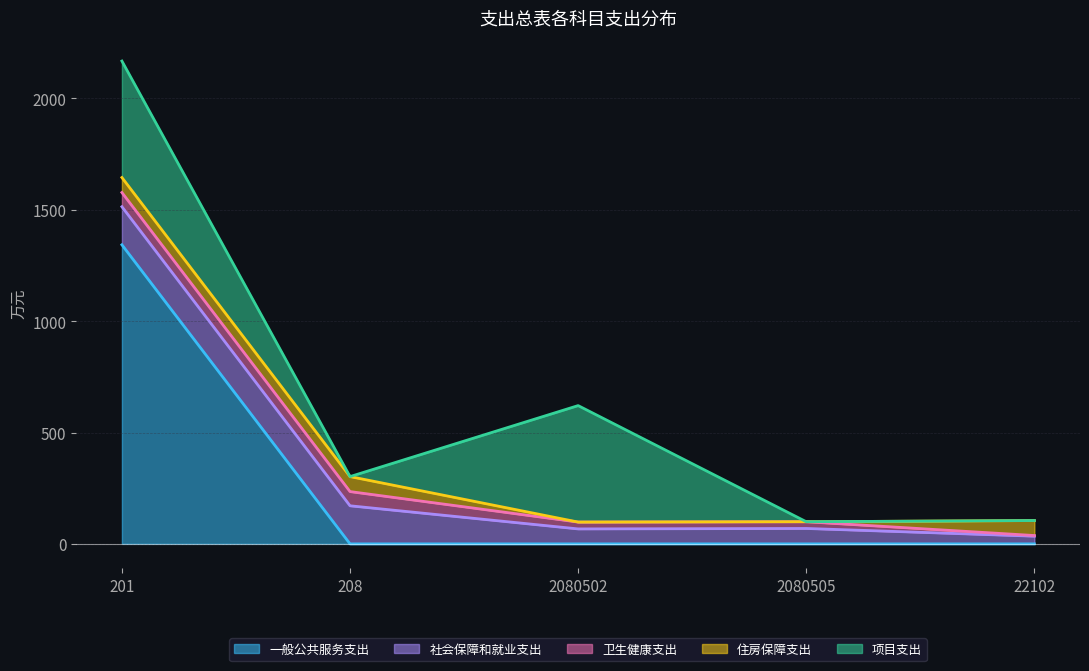

Where is 一般公共服务支出 nearest to the value 671?

208